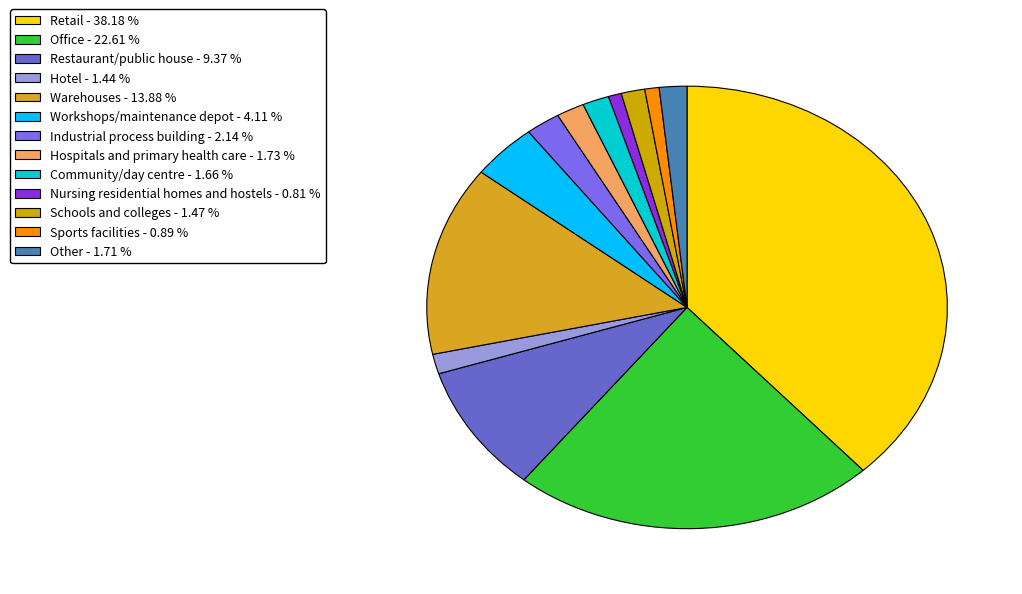

True or false: Hotel accounts for 11% of the total.

False